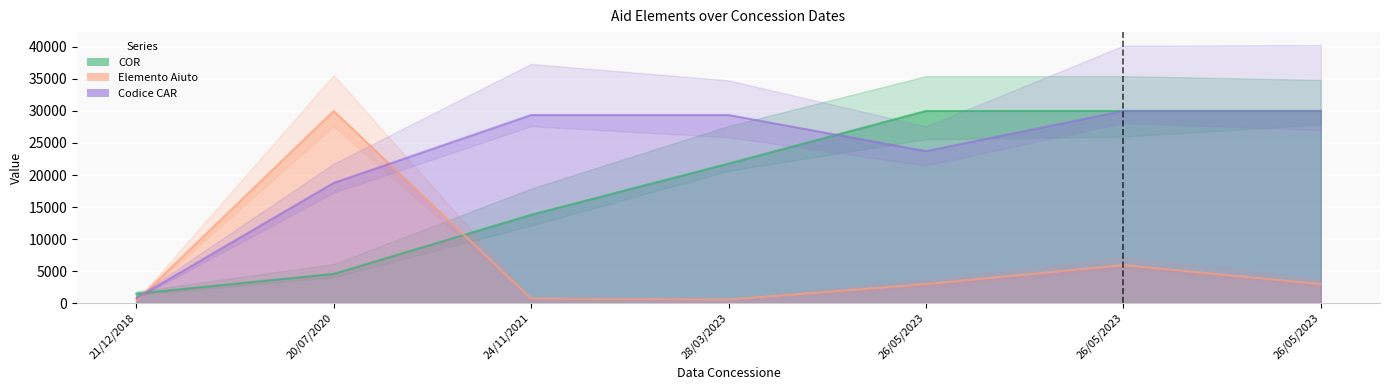

True or false: Elemento Aiuto and COR intersect in this chart.

True